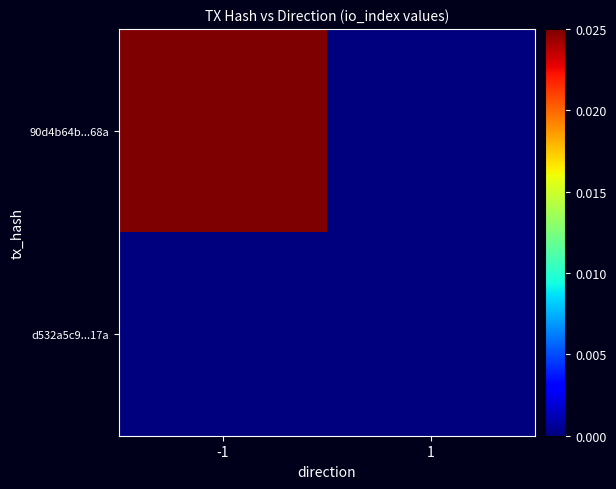

How many distinct data groups are displayed?

2